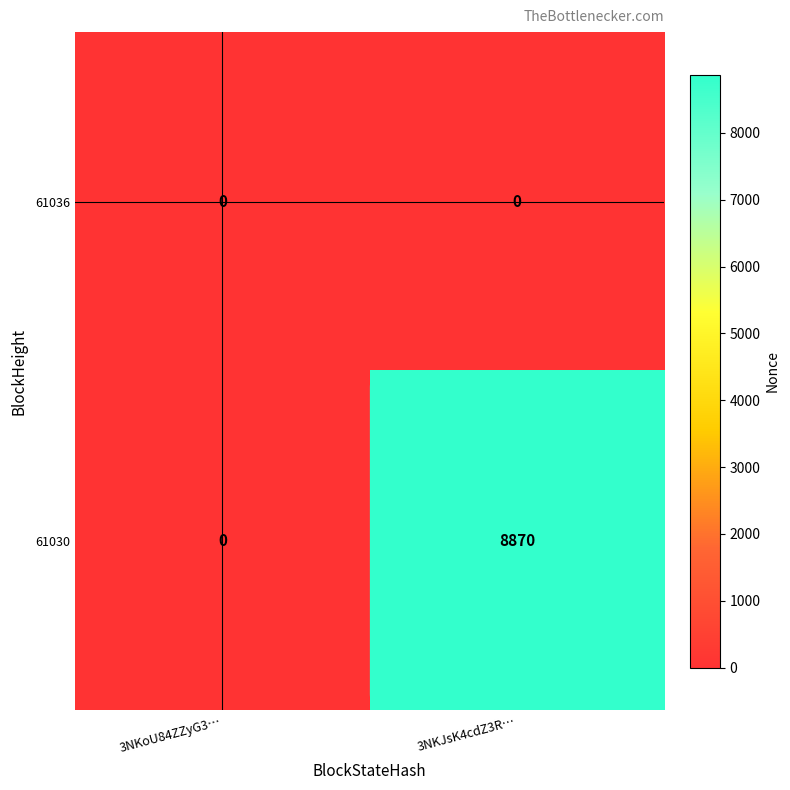

The value of 61030 at 3NKoU84ZZyG3… is 0. True or false?

True